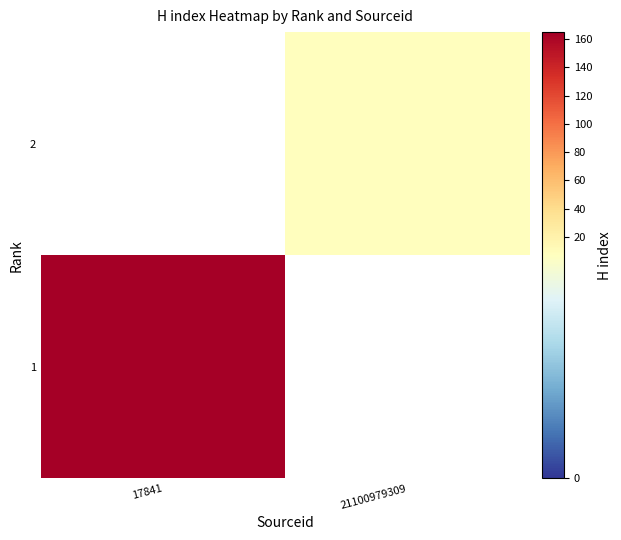

What is the total value across all series at 17841?

165